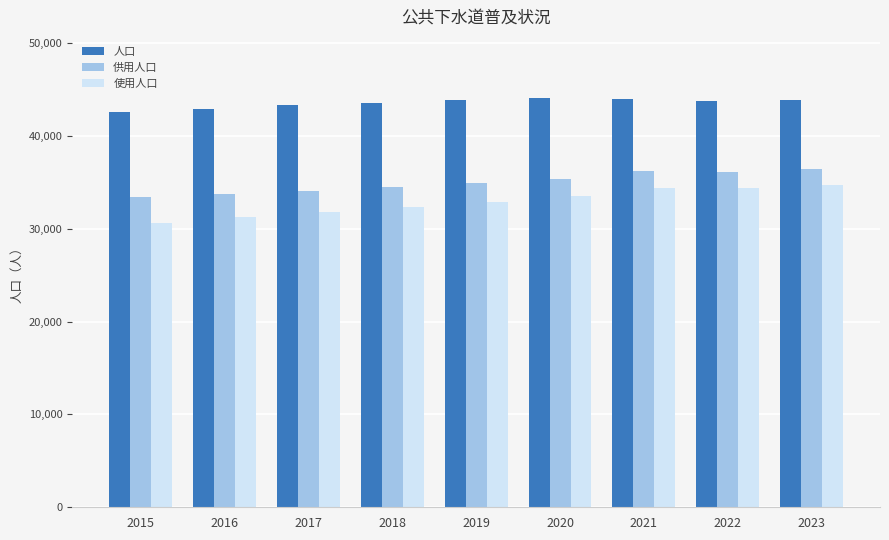

Which series has the largest total across all categories?

人口